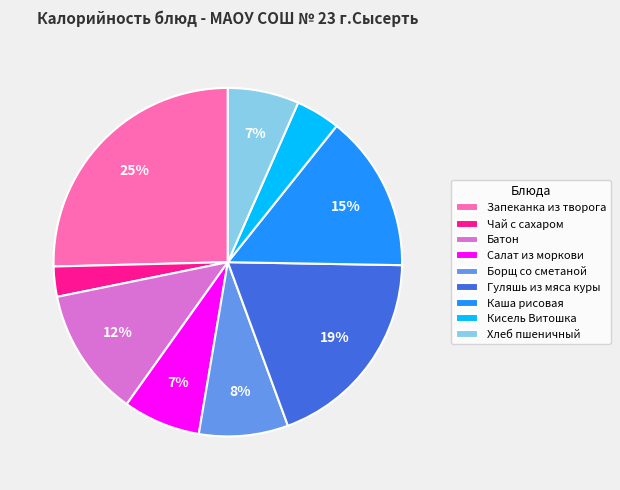

Which slice is the largest?

Запеканка из творога